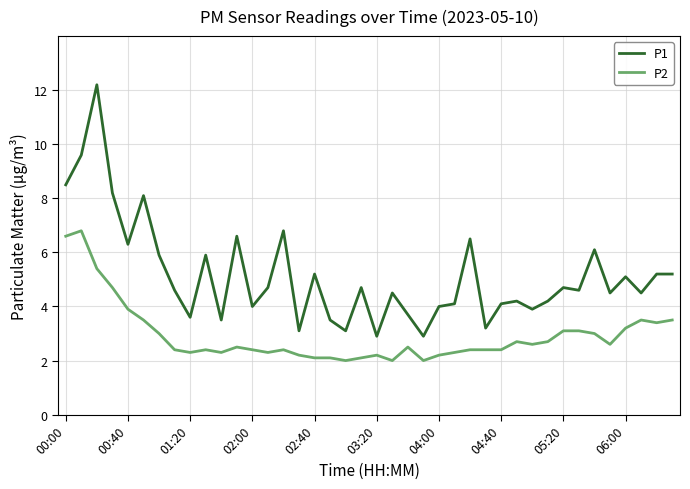

List the series in order of their overall mean, lowest first.

P2, P1